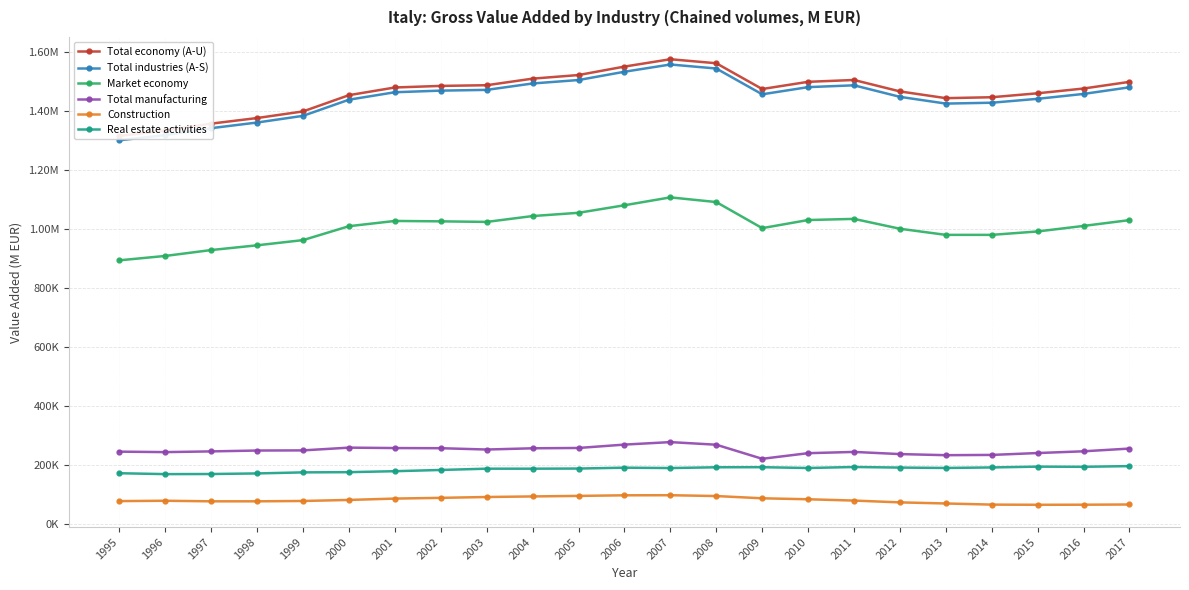

What is the value of the Total economy (A-U) point at the 23rd from the left?

1498662.4